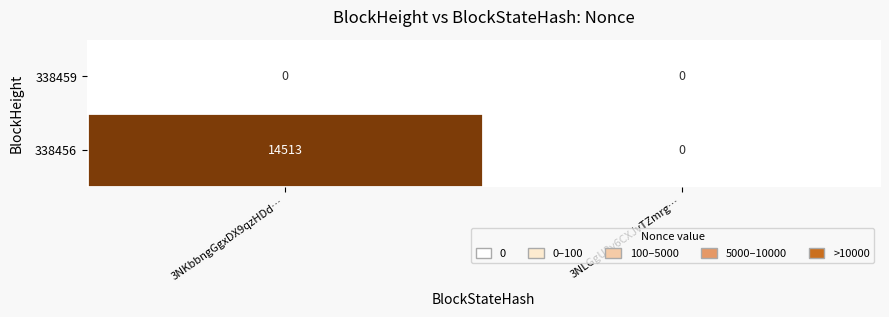

Which series has the largest total across all categories?

338456